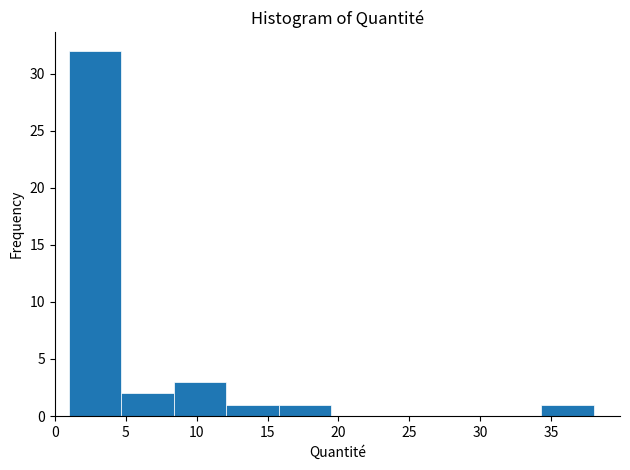

How tall is the bar that spans 34.3 to 38.0 on the x-axis? Neither the bar edges nor the heights are printed on the chart, so give them approximately, as read against the axes.

1